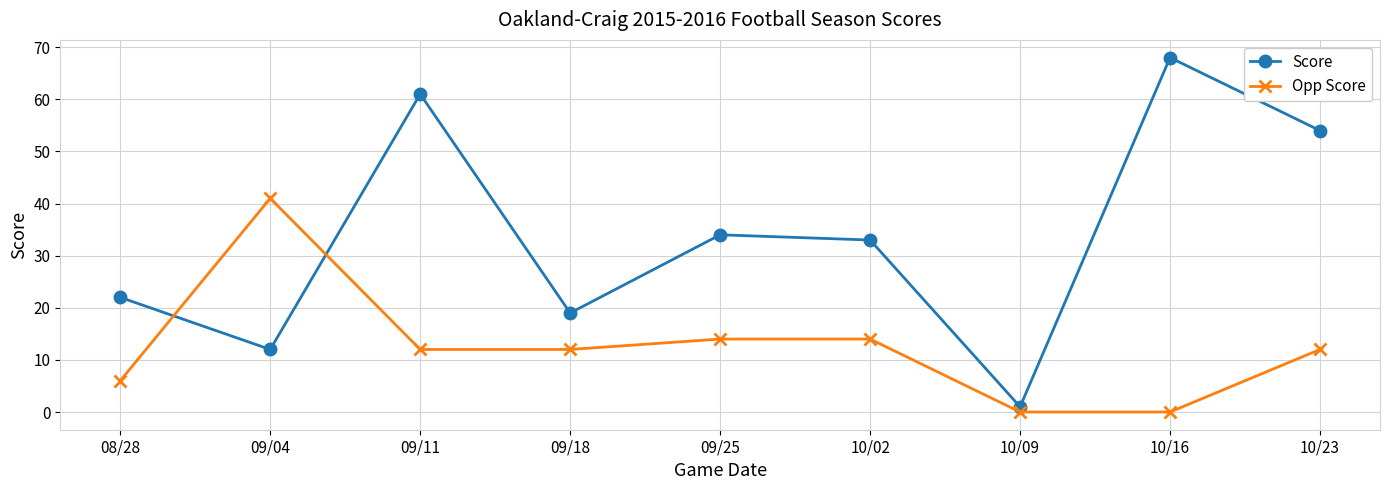

Reading right to left, extract all data points from this chart.

Score: 10/23=54	10/16=68	10/09=1	10/02=33	09/25=34	09/18=19	09/11=61	09/04=12	08/28=22
Opp Score: 10/23=12	10/16=0	10/09=0	10/02=14	09/25=14	09/18=12	09/11=12	09/04=41	08/28=6